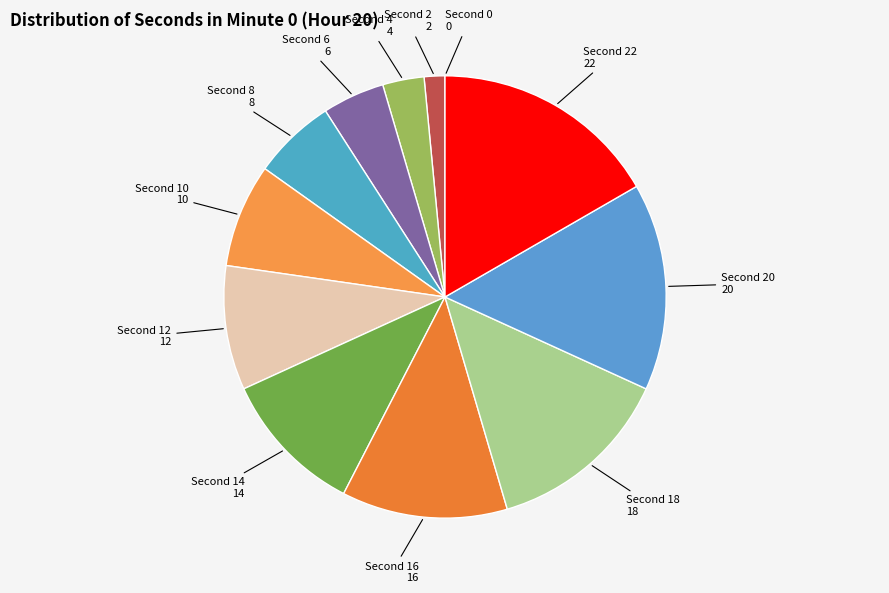

Count the number of slices in the pie.

12